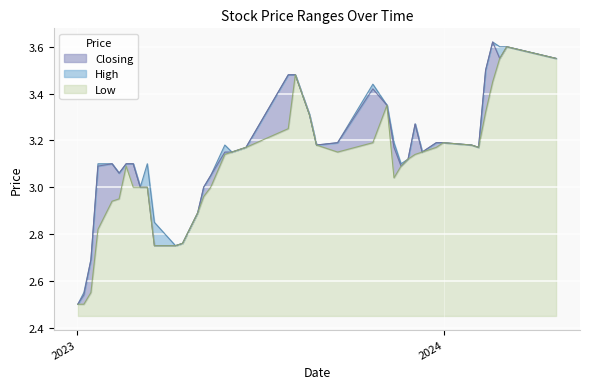

How many data points in Closing are above 3?

30